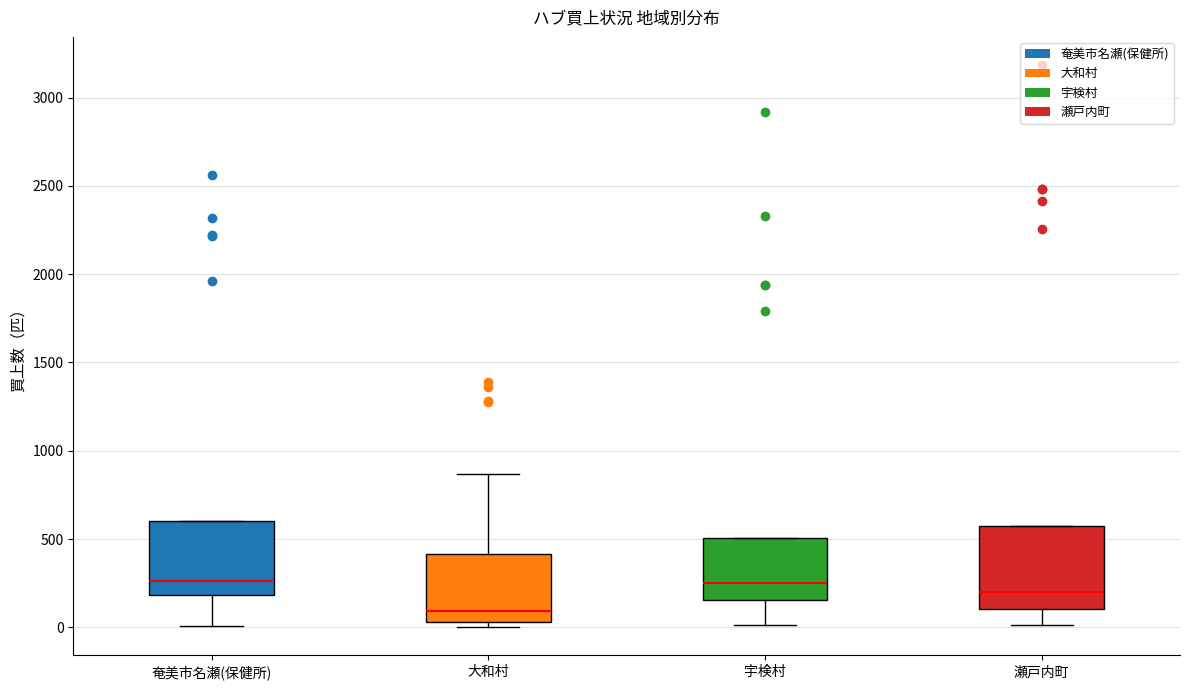

Comparing the boxes themselves (not the whiskers), which one is the tallest?

瀬戸内町